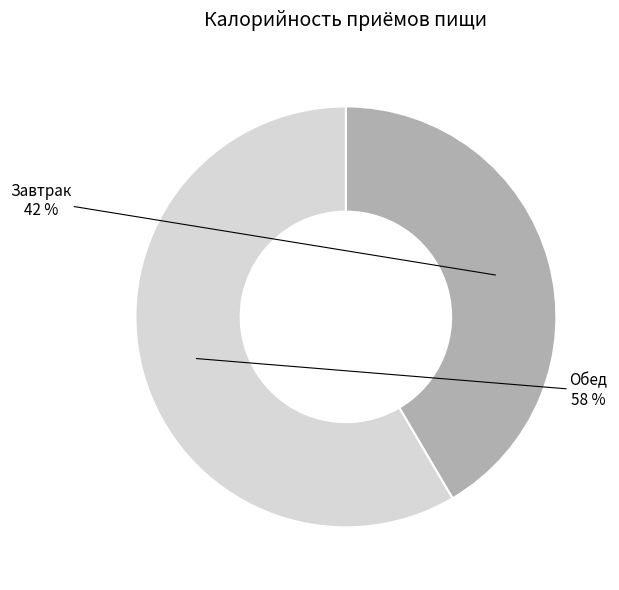

Is the sum of Обед and Завтрак greater than half?

Yes